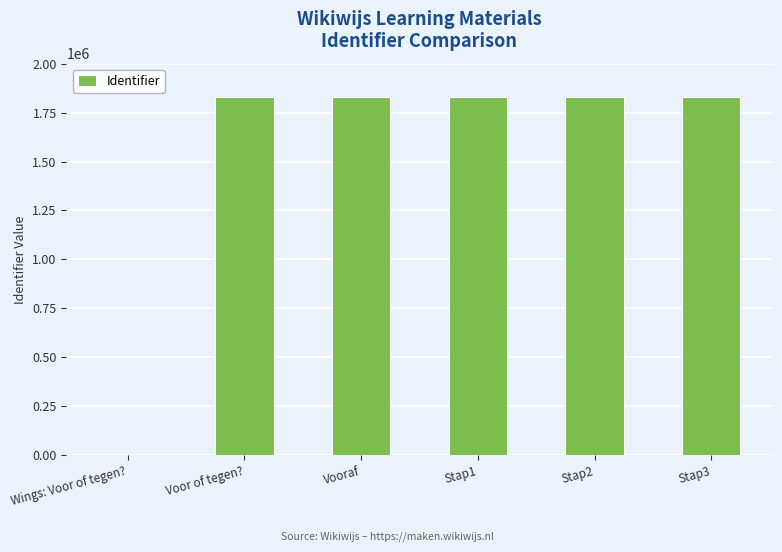

What is the sum of all values?

9137456